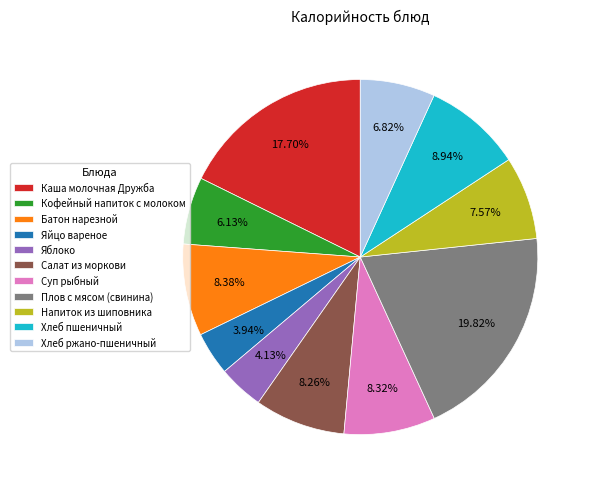

What percentage is NOT represented by Яблоко?

95.9%